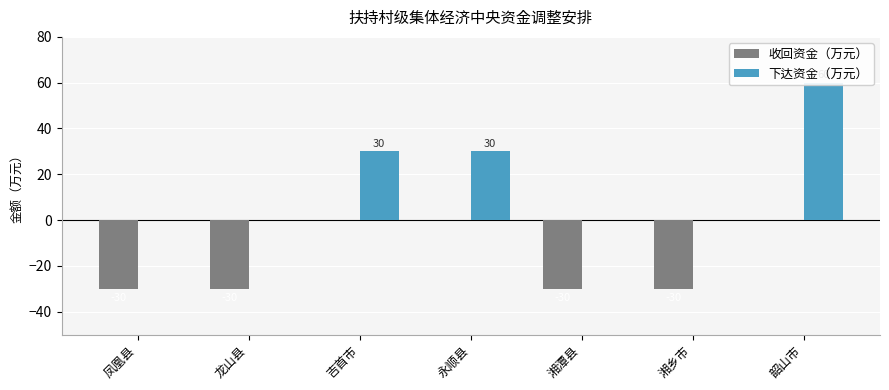

Count the number of categories in the chart.

7